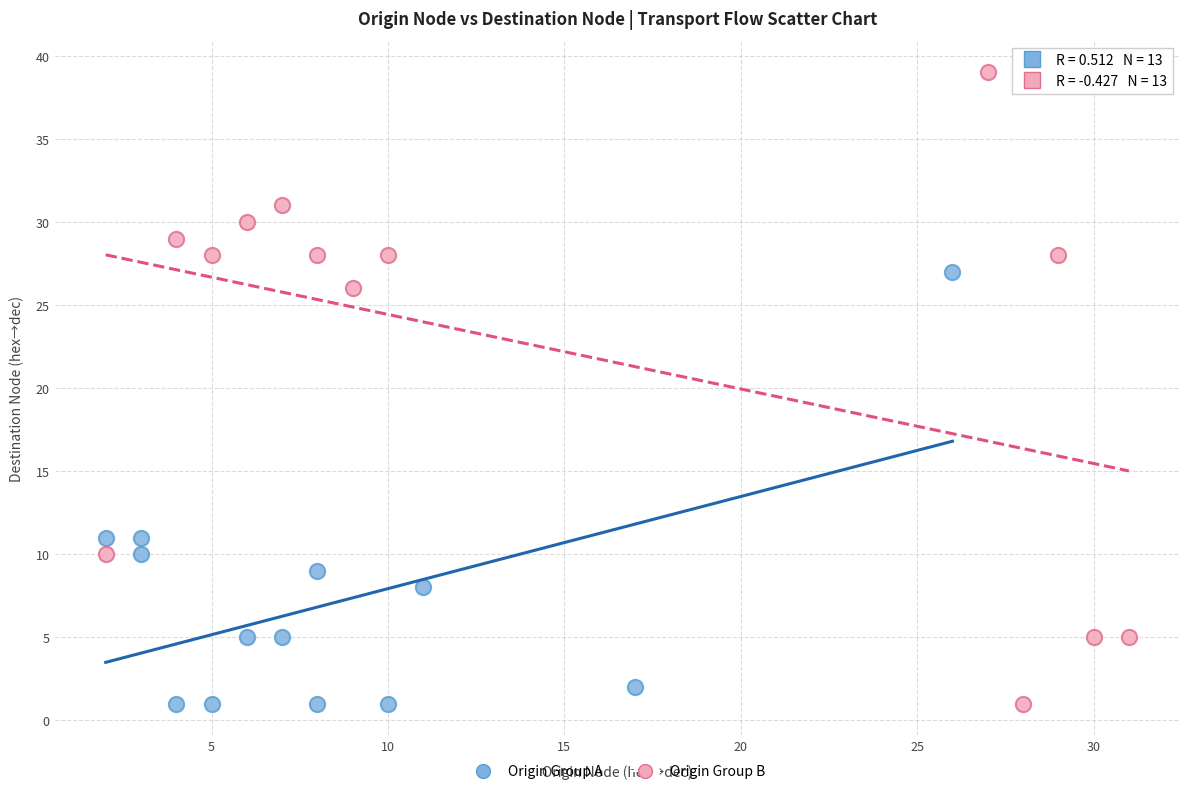

Which series has the largest Y range (max minus min)?

Origin Group B